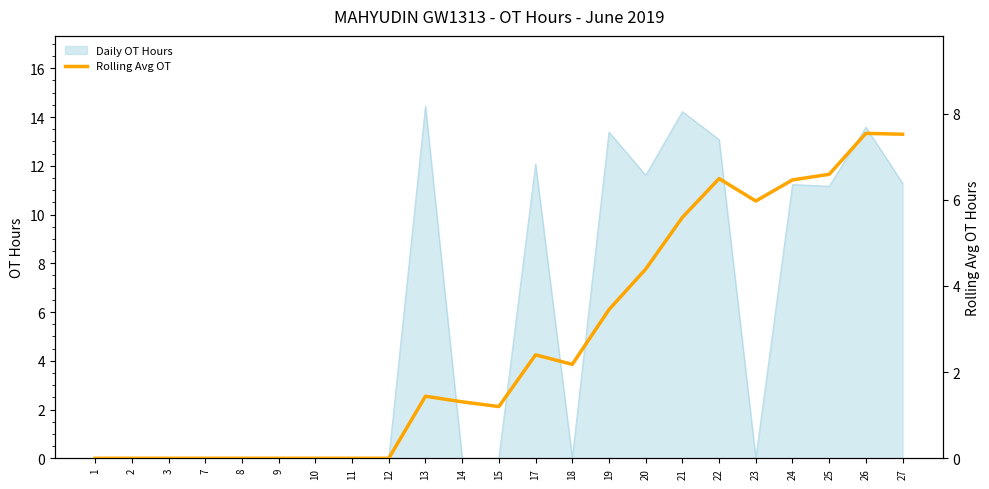

Rank the categories by value from highest to lowest.

26, 27, 25, 22, 24, 23, 21, 20, 19, 17, 18, 13, 14, 15, 1, 2, 3, 7, 8, 9, 10, 11, 12